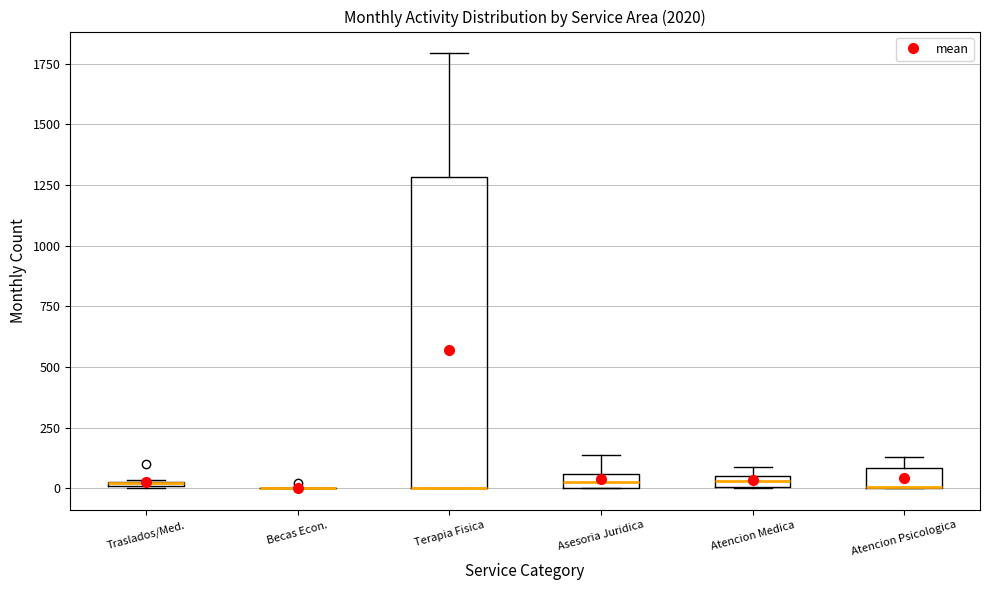

Comparing the boxes themselves (not the whiskers), which one is the tallest?

Terapia Fisica